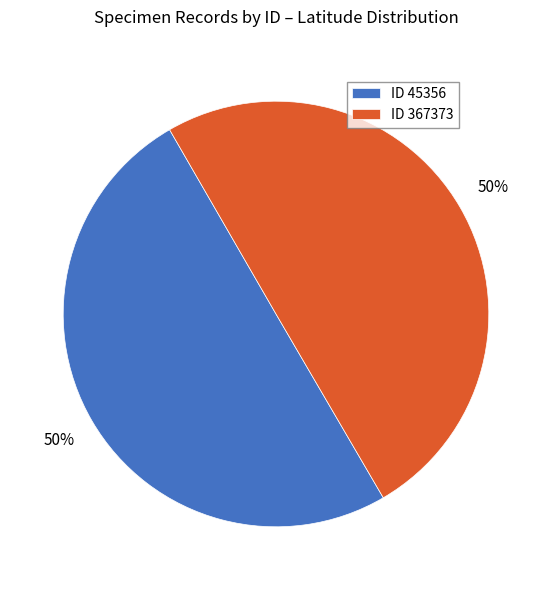

True or false: ID 367373 accounts for 50% of the total.

True